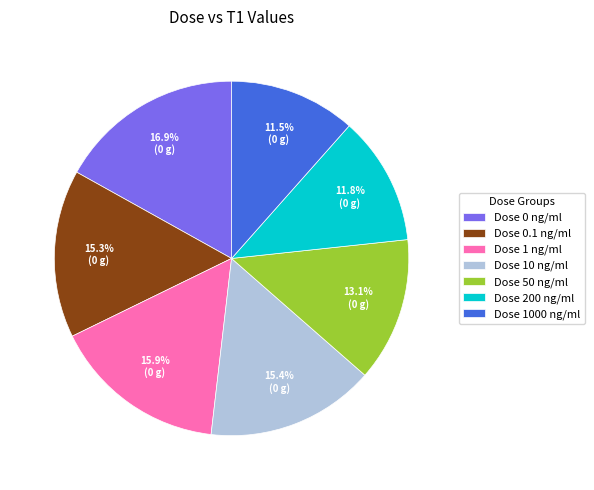

Is there any slice that represents more than half of the pie?

No